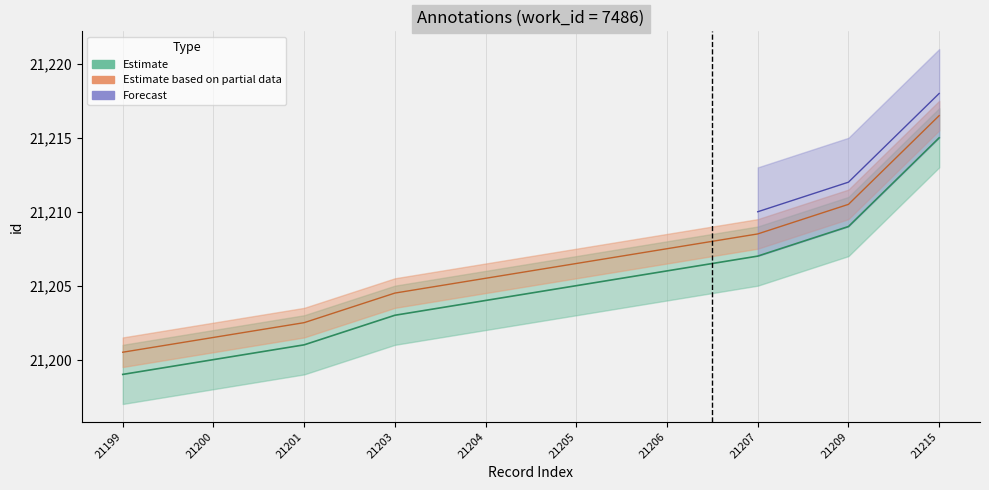

At which label does id_lower first exceed 21205?

21206